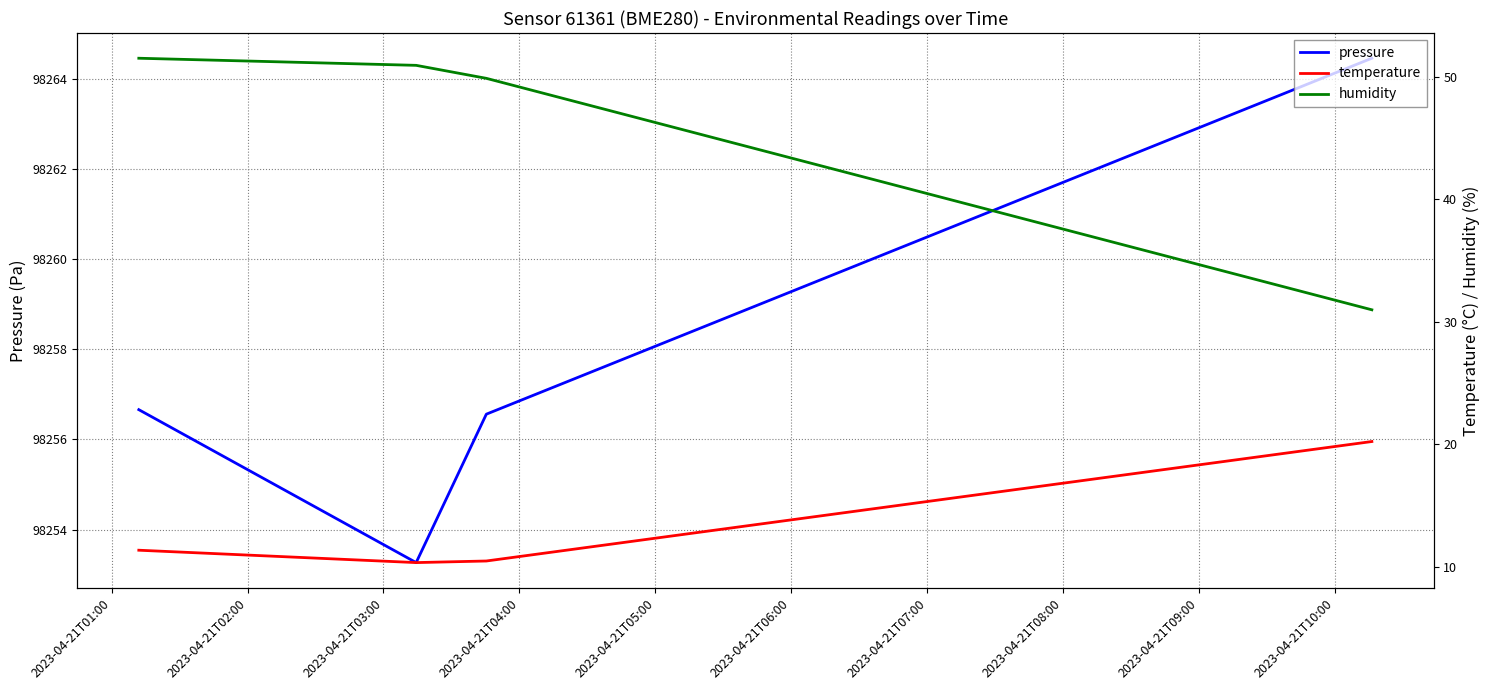

What is the average value of the temperature series?

13.1